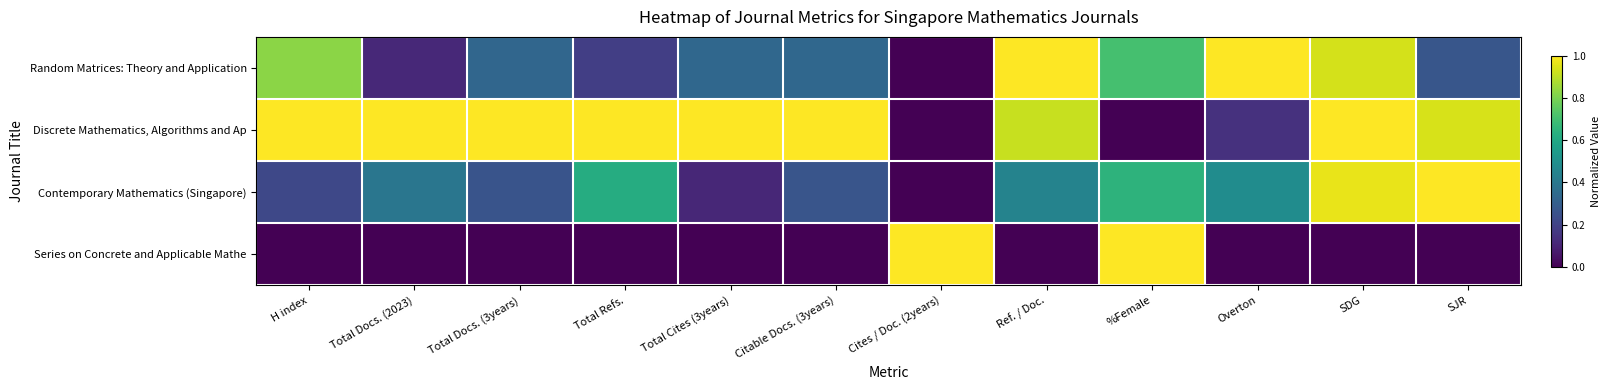

Which series has the largest total across all categories?

Discrete Mathematics, Algorithms and Ap